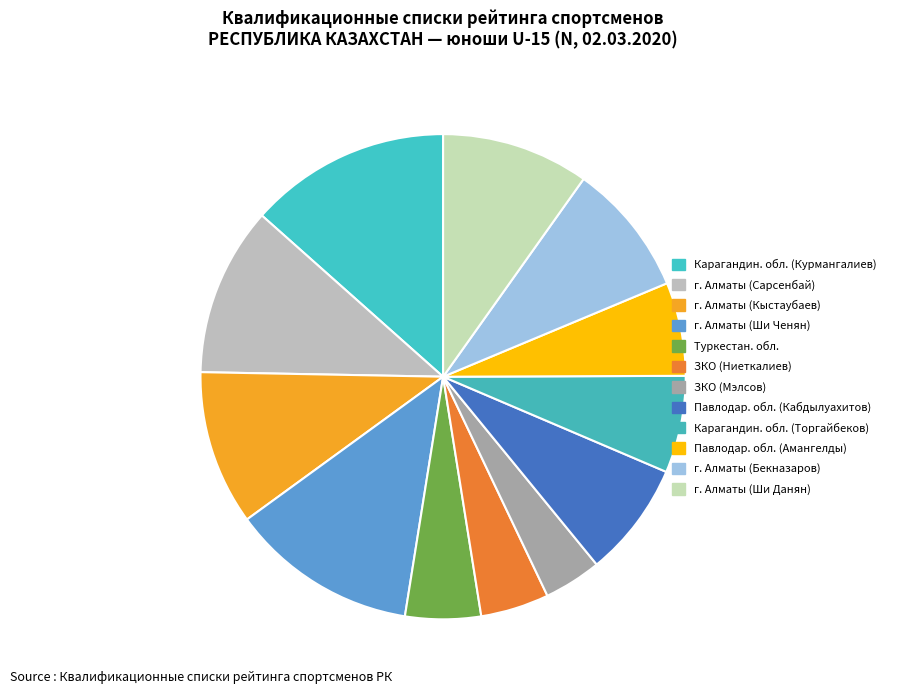

What is the largest slice in the pie chart?

Карагандин. обл. (Курмангалиев)